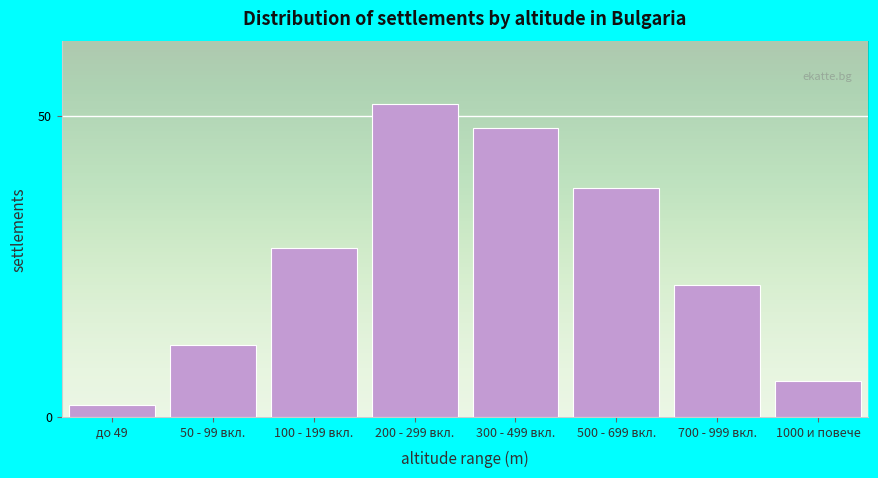

Reading left to right, transcribe all the data shown in this chart.

до 49=2	50 - 99 вкл.=12	100 - 199 вкл.=28	200 - 299 вкл.=52	300 - 499 вкл.=48	500 - 699 вкл.=38	700 - 999 вкл.=22	1000 и повече=6